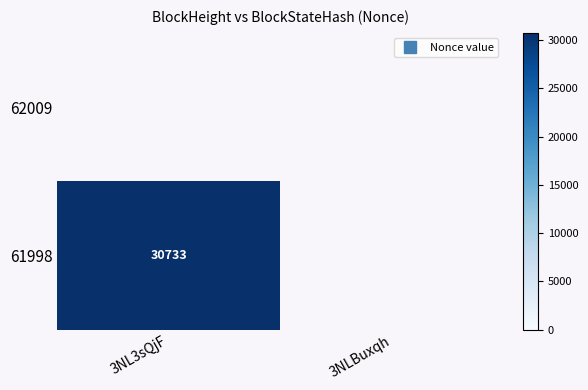

Which category has the lowest value in the 61998 series?

3NL3sQjF